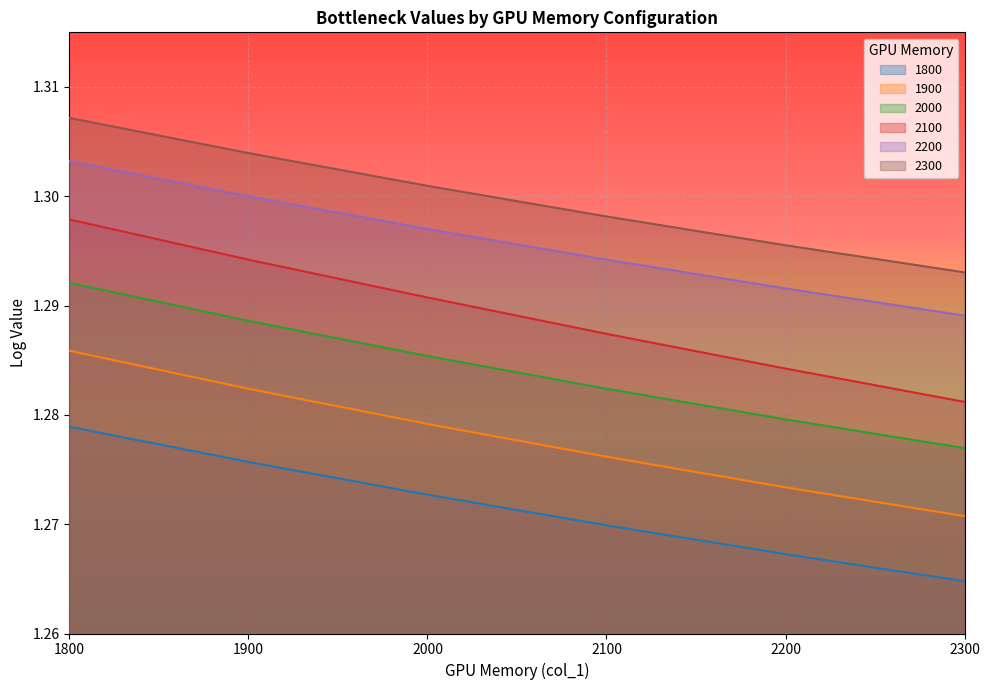

What is the value of the 1900 point at the 1st from the left?

1.3